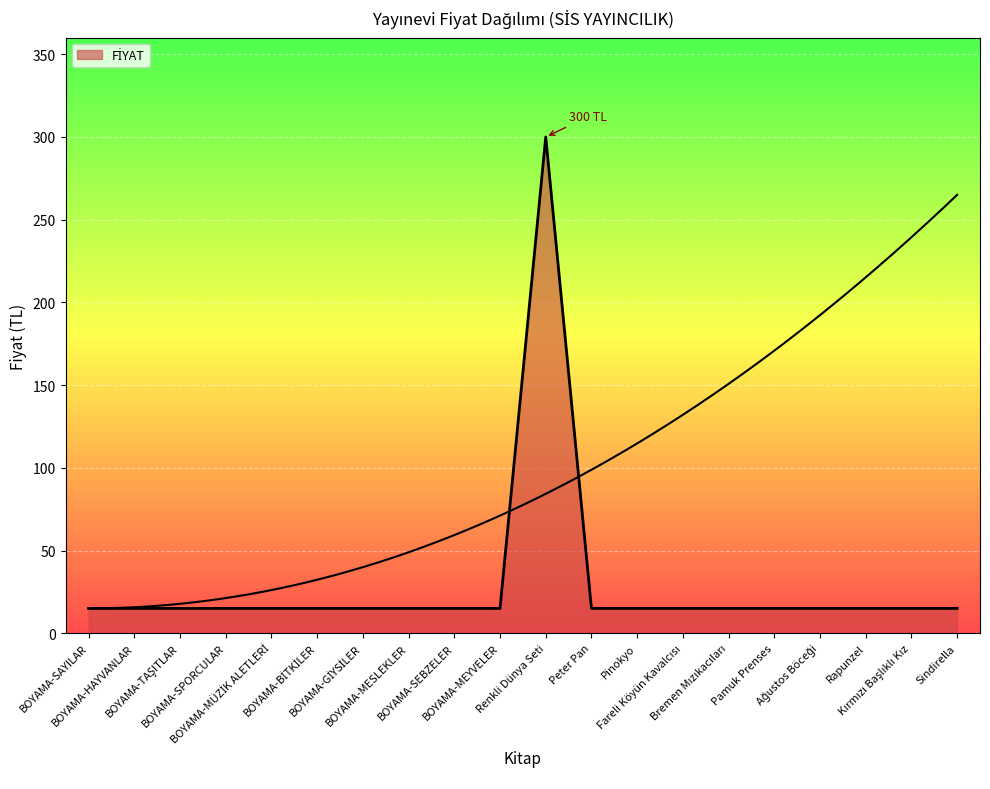

Approximately how many times larger is the value at Pamuk Prenses compared to Fareli Köyün Kavalcısı?

1.0